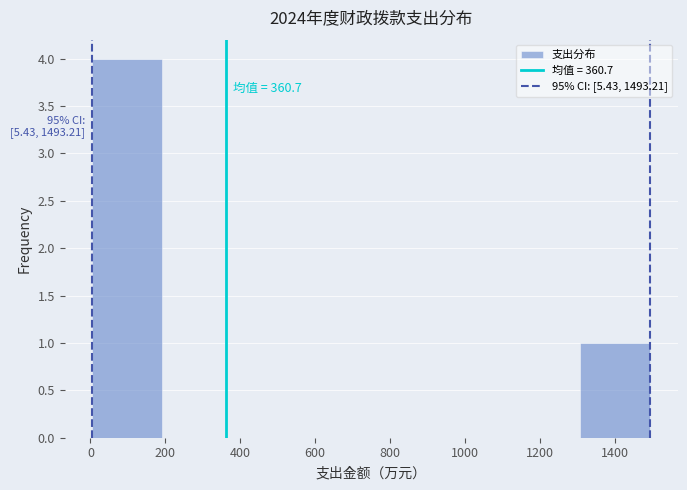

Over which range of the x-axis is the bar tallest?

0 to 200